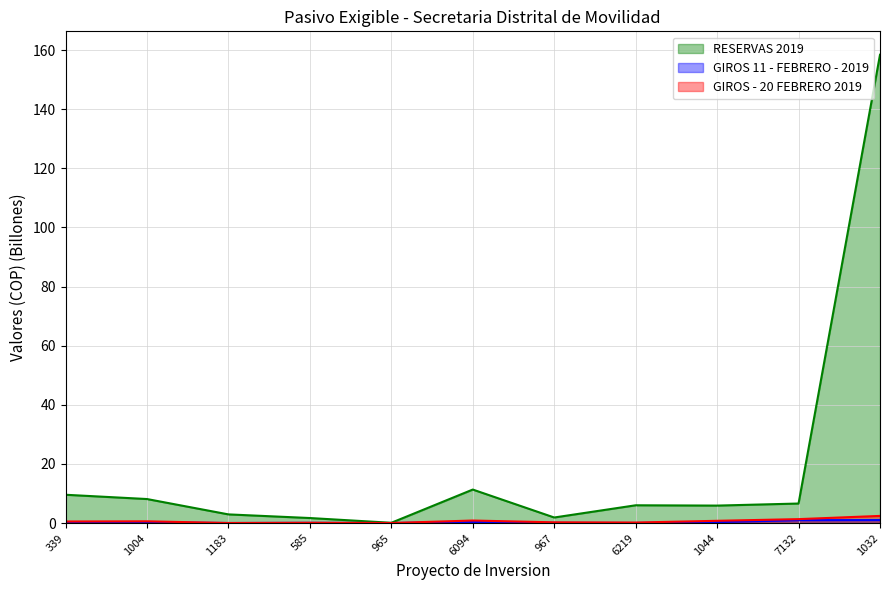

How many distinct data groups are displayed?

3